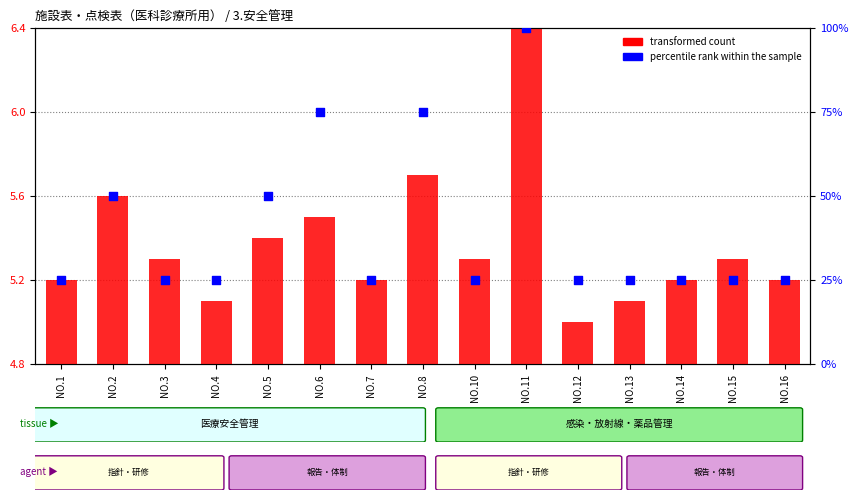

Which series has the largest total across all categories?

percentile rank within the sample